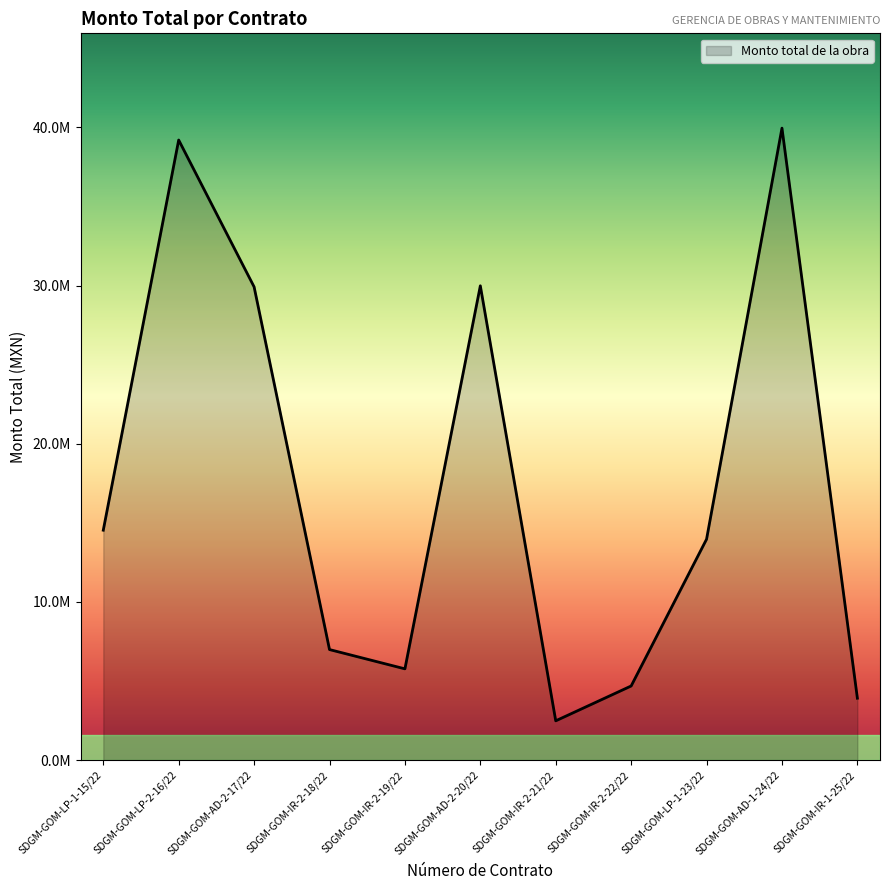

Does the chart have visible grid lines?

No